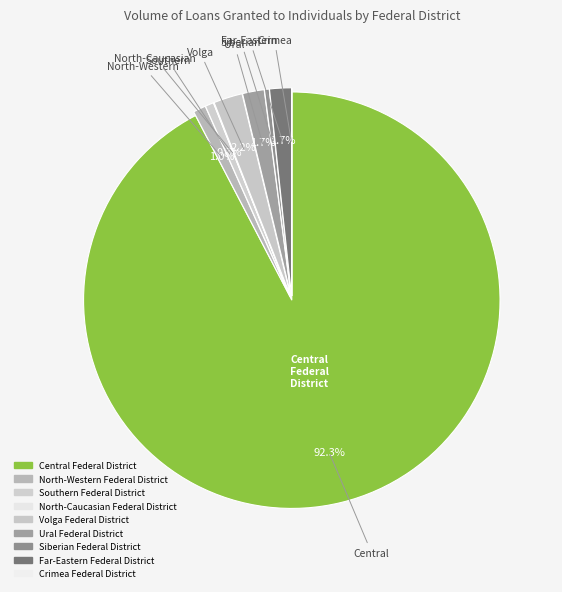

To the nearest percent, what portion does Central Federal District represent?

92%